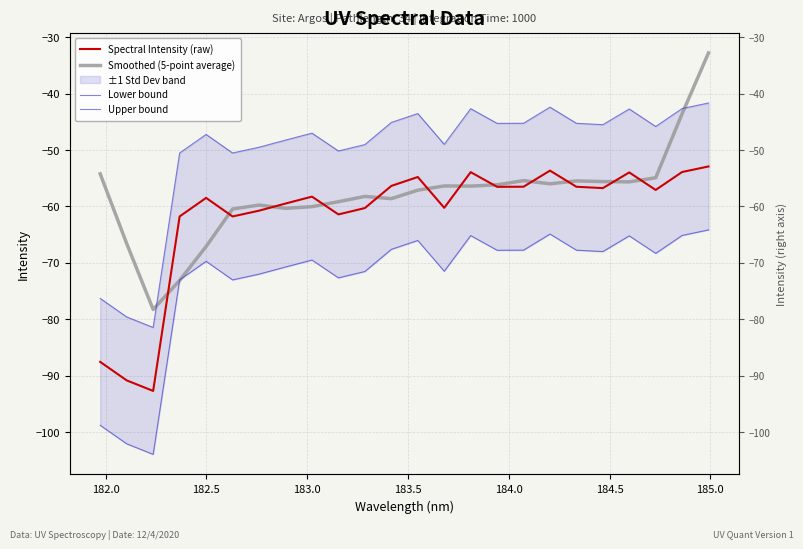

What is the sum of all Spectral Intensity (raw) values?

-1476.4